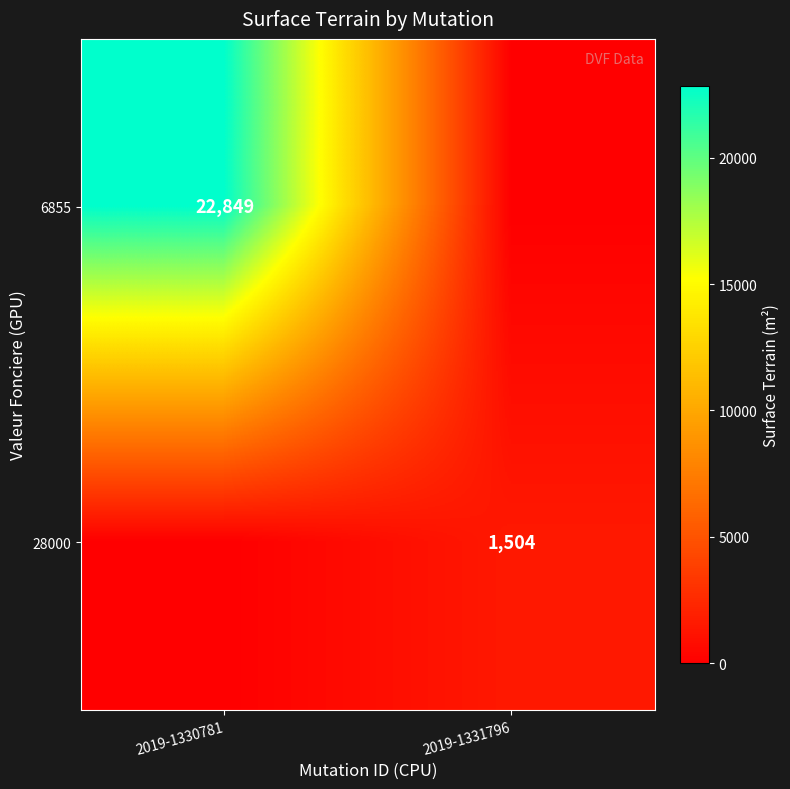

What is the maximum value shown in the chart?

22849